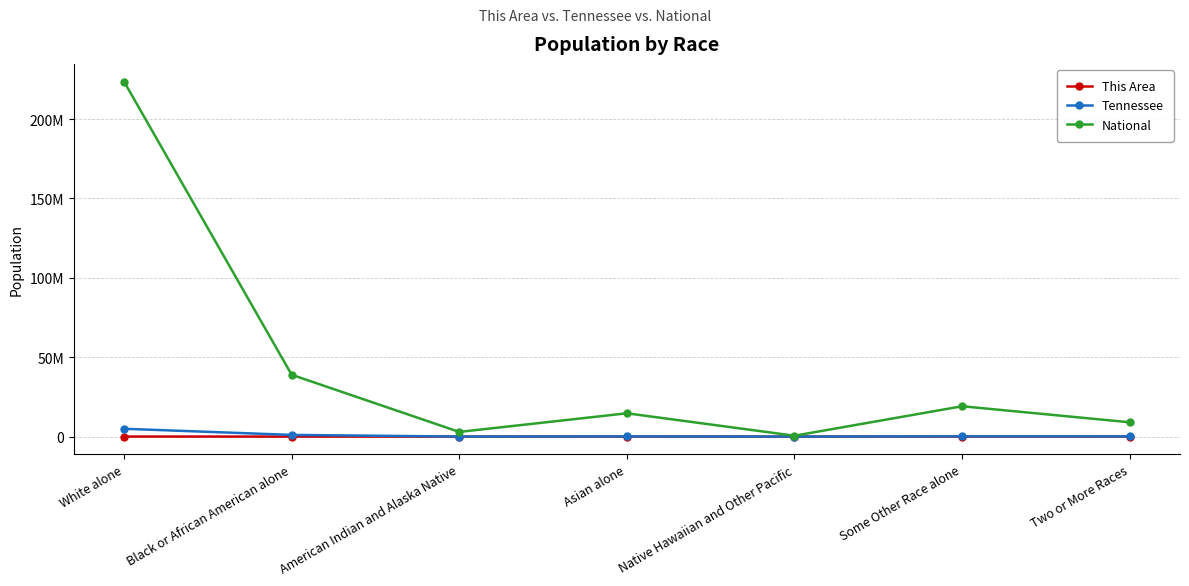

Is the value of Tennessee at Two or More Races greater than the value of This Area at American Indian and Alaska Native?

Yes